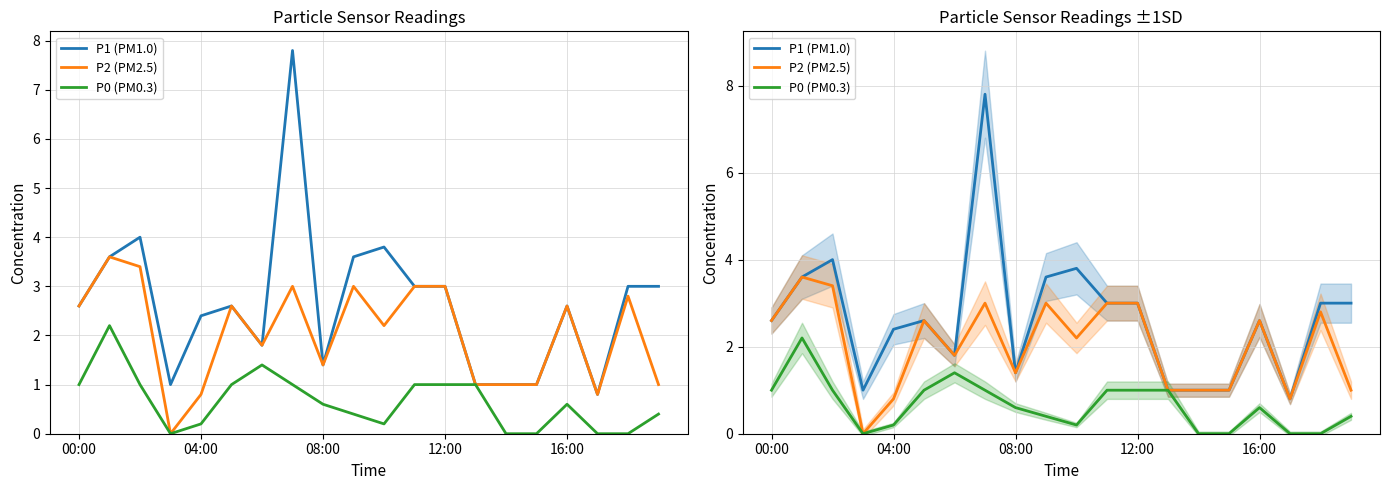

Rank the series at 15 from highest to lowest value.

P1 (PM1.0), P2 (PM2.5), P0 (PM0.3)